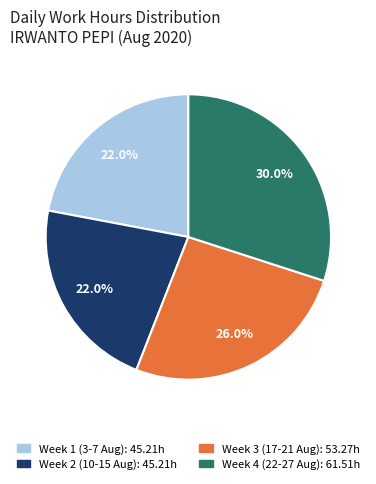

Is there any slice that represents more than half of the pie?

No